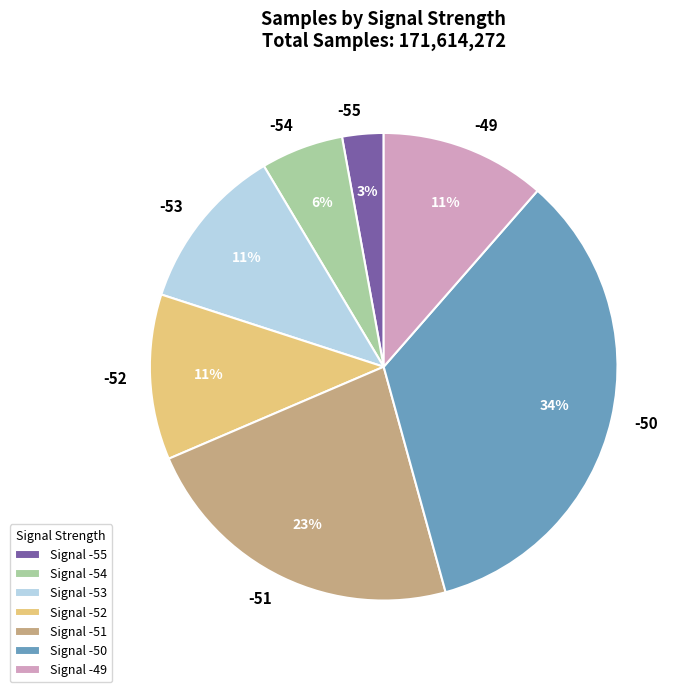

To the nearest percent, what percentage of the pie is -51?

23%